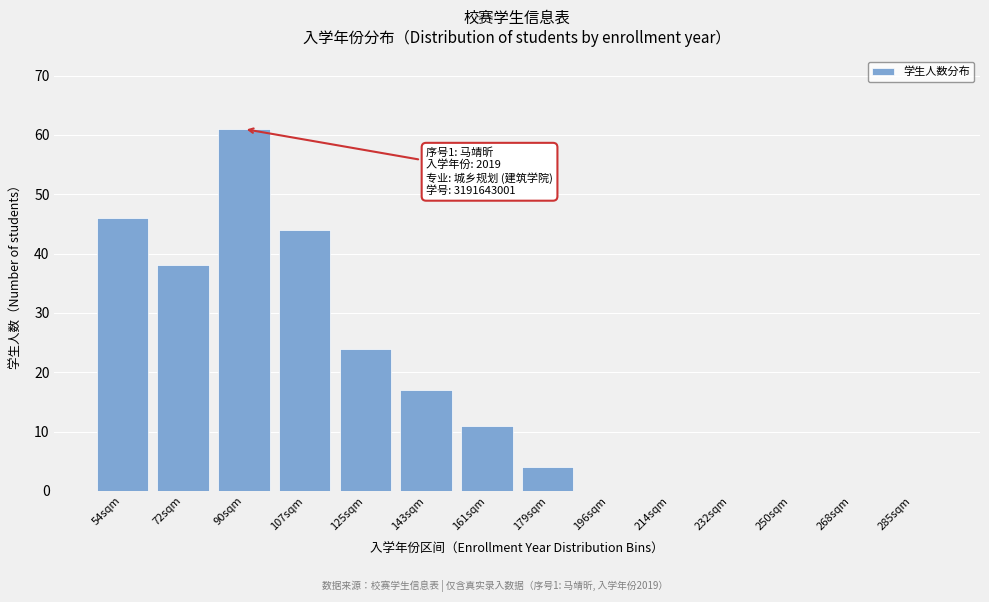

Reading left to right, extract all data points from this chart.

54sqm=46	72sqm=38	90sqm=61	107sqm=44	125sqm=24	143sqm=17	161sqm=11	179sqm=4	196sqm=0	214sqm=0	232sqm=0	250sqm=0	268sqm=0	285sqm=0